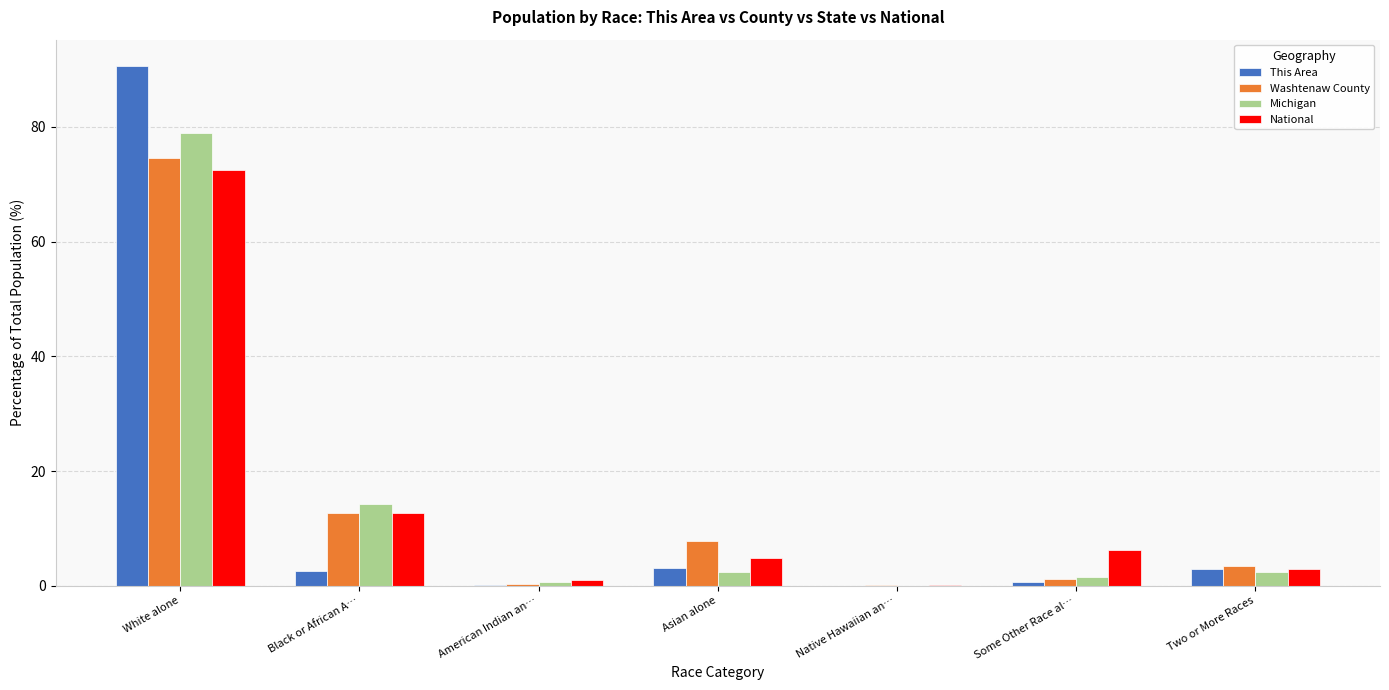

What is the sum of all National values?

100.0